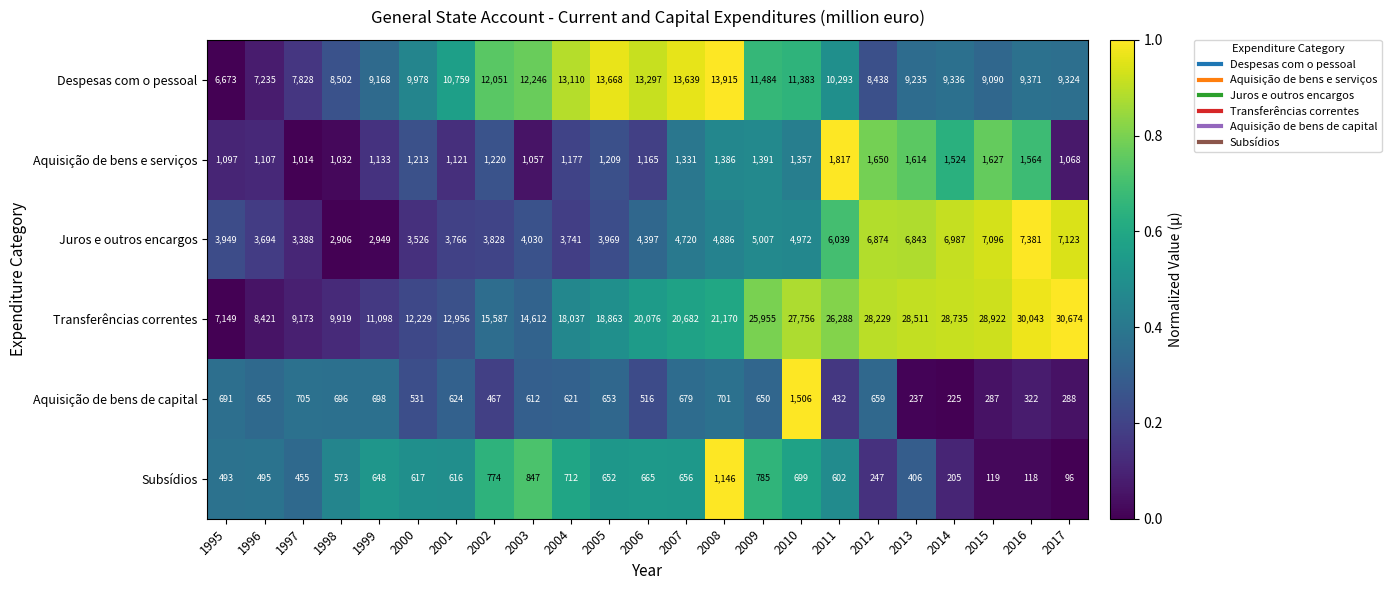

How many data points in Subsídios are less than 616?

11